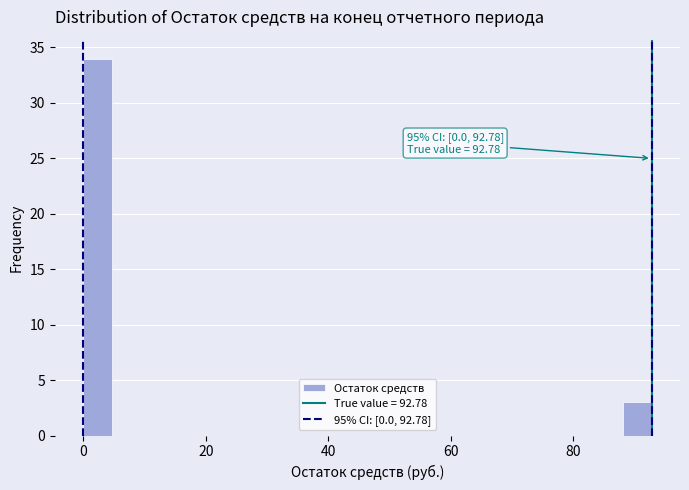

Around what value on the x-axis is the tallest bar? Give the approximate position of its centre, as read against the axis.

2